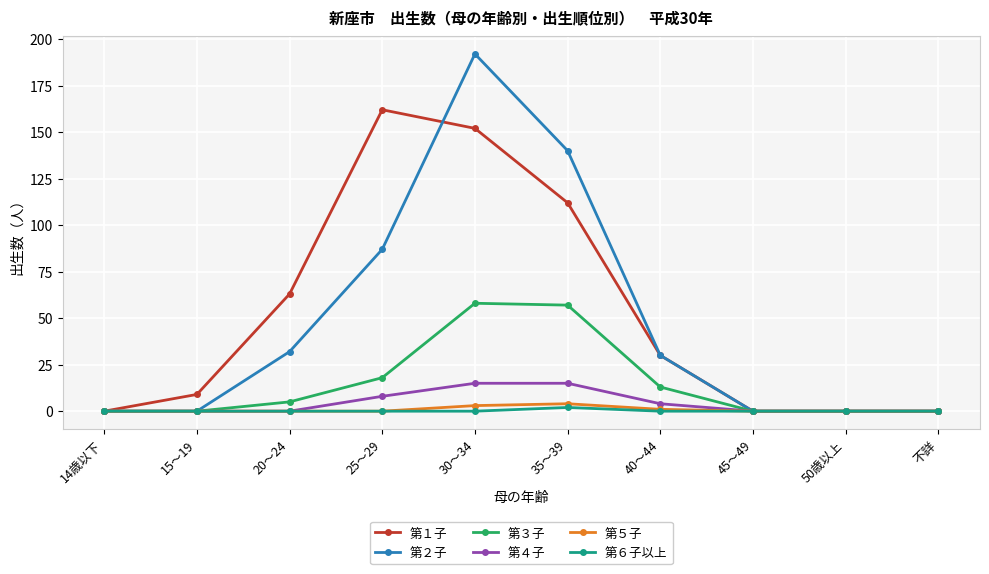

What is the label of the 7th point from the left?

40～44